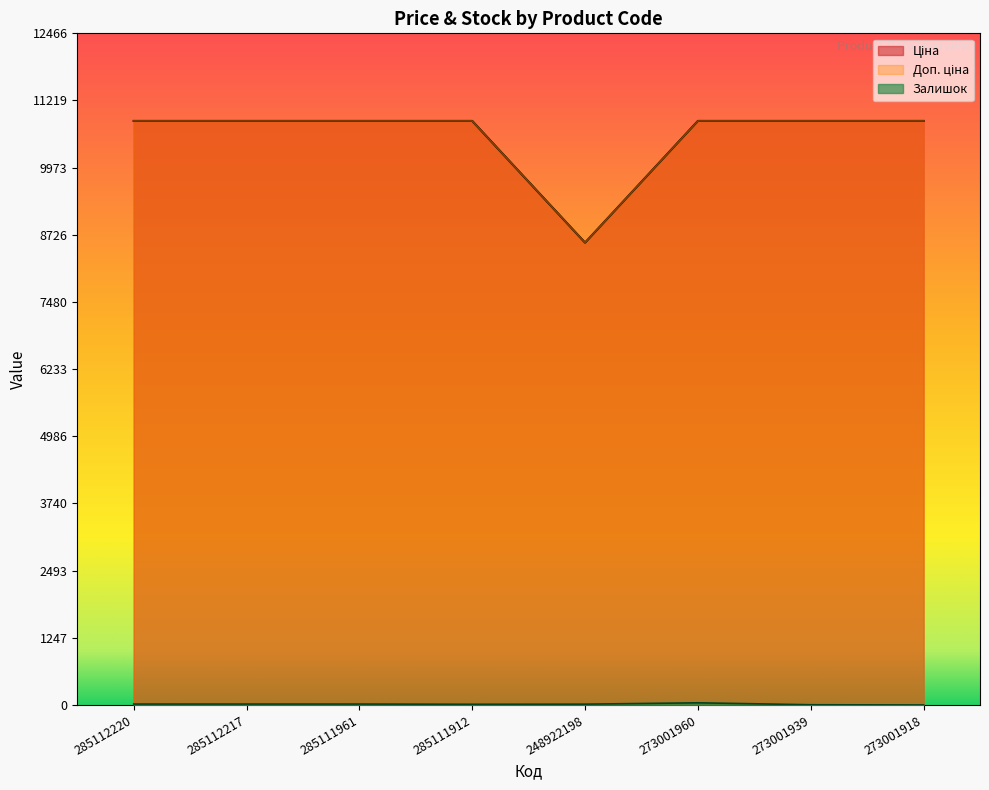

What is the minimum value for Ціна?

8581.1